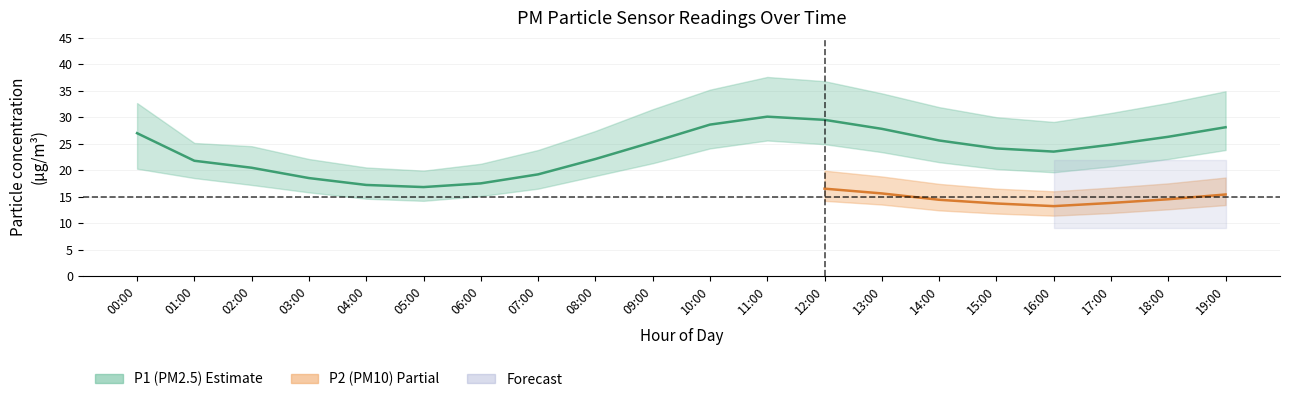

True or false: P2_upper and P1_upper intersect in this chart.

False